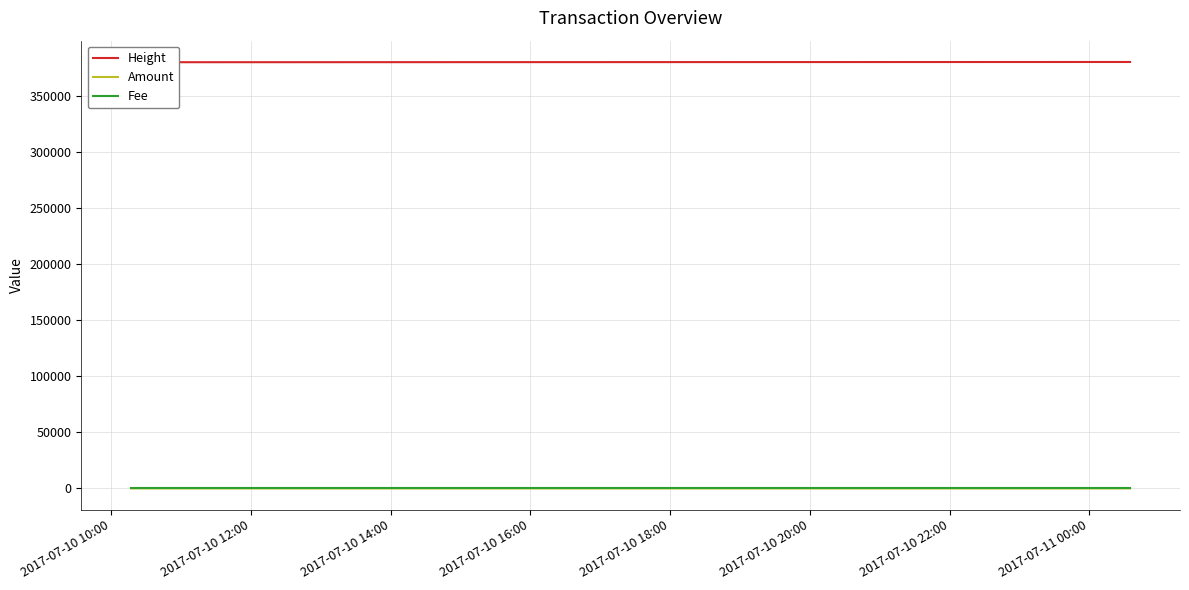

What is the value of the Height point at the 3rd from the left?

380448